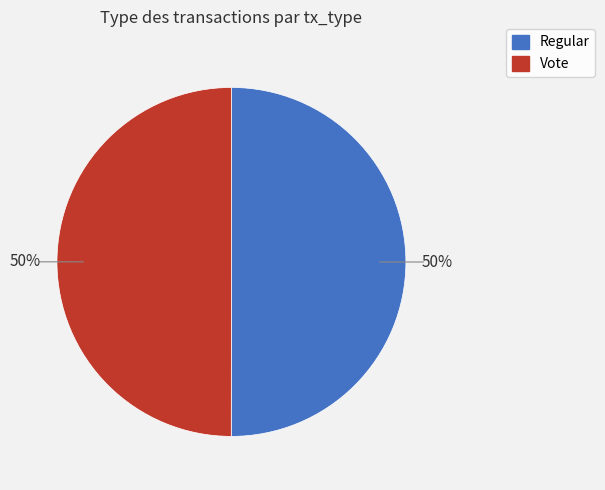

To the nearest percent, what is the combined percentage of Regular and Vote?

100%